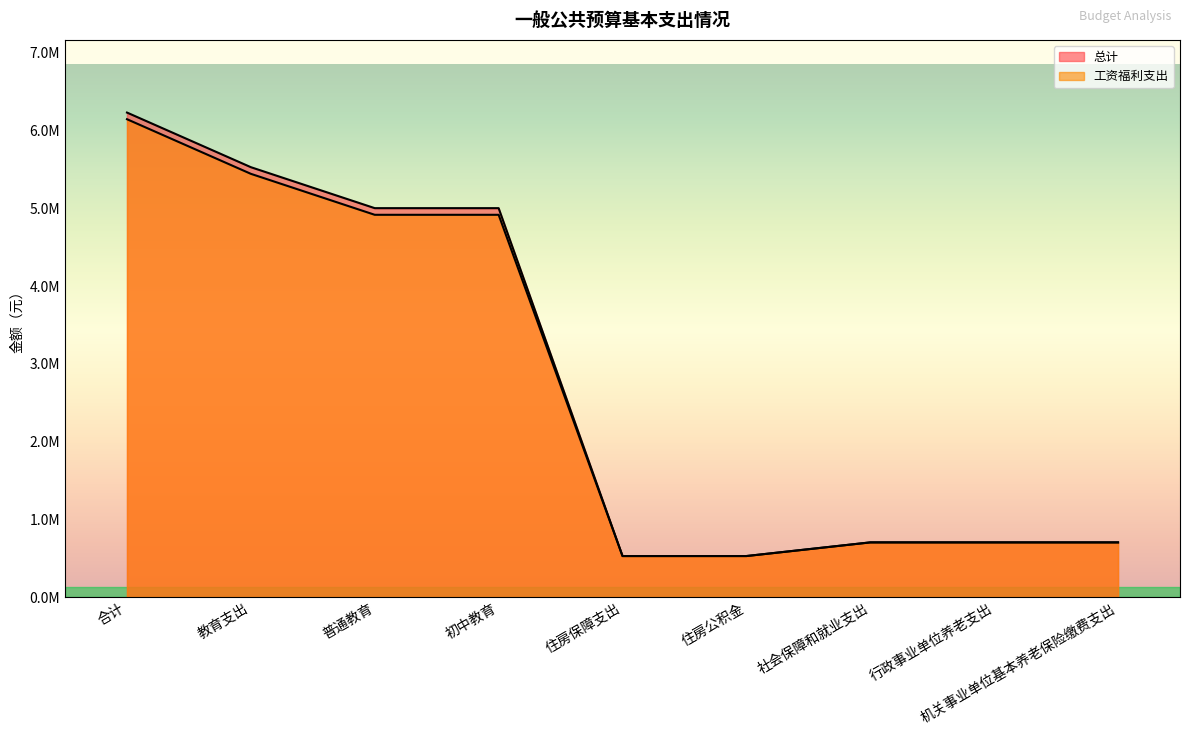

What is the label of the 4th point from the right?

住房公积金